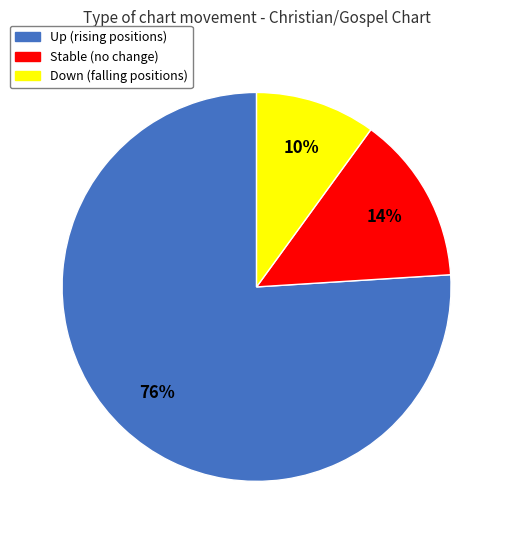

To the nearest percent, what is the difference between the largest and smallest slice percentages?

66%